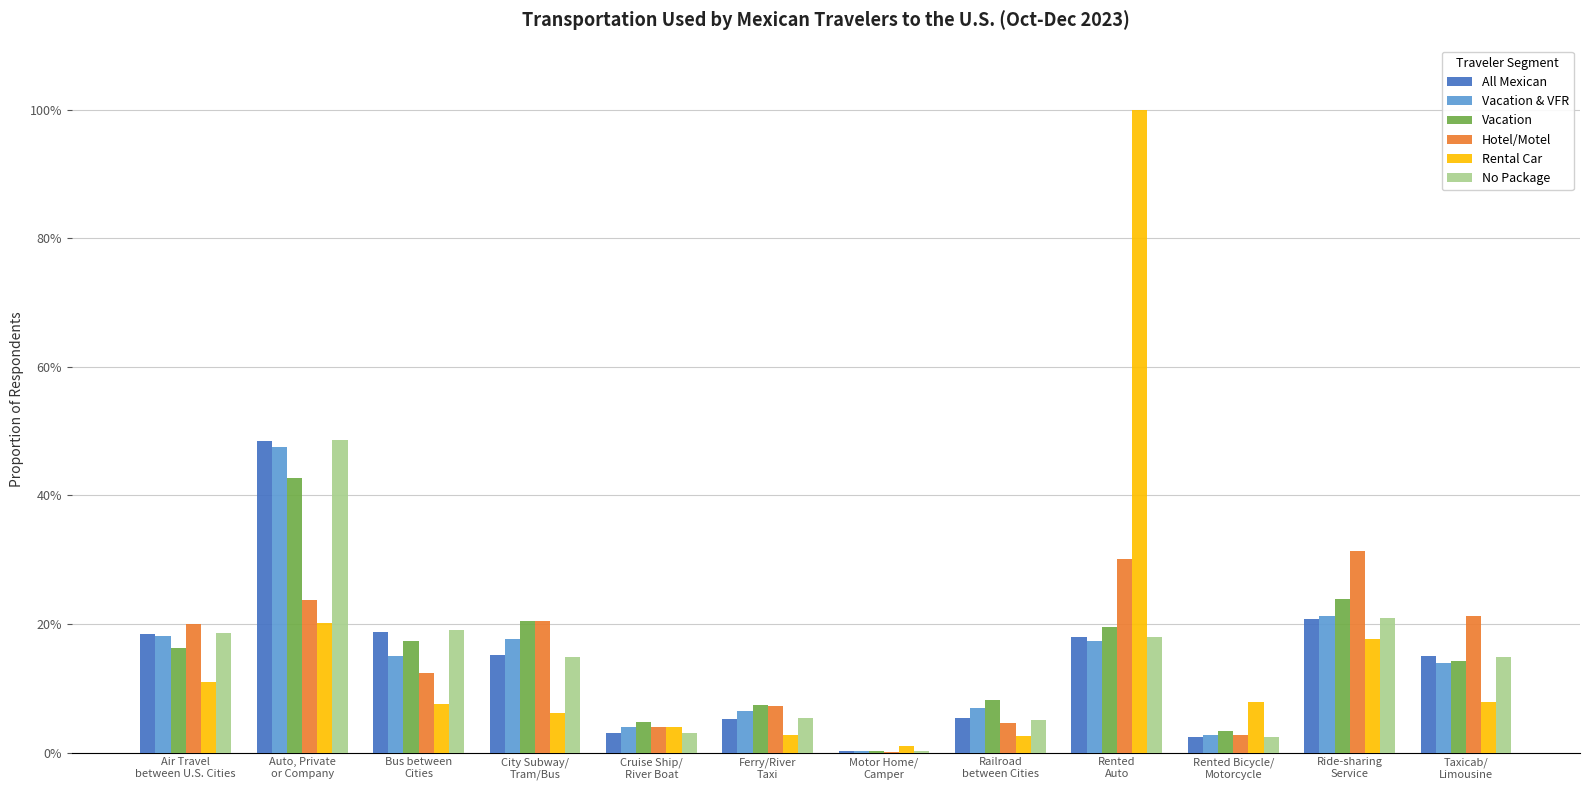

Does the chart contain stacked bars?

No